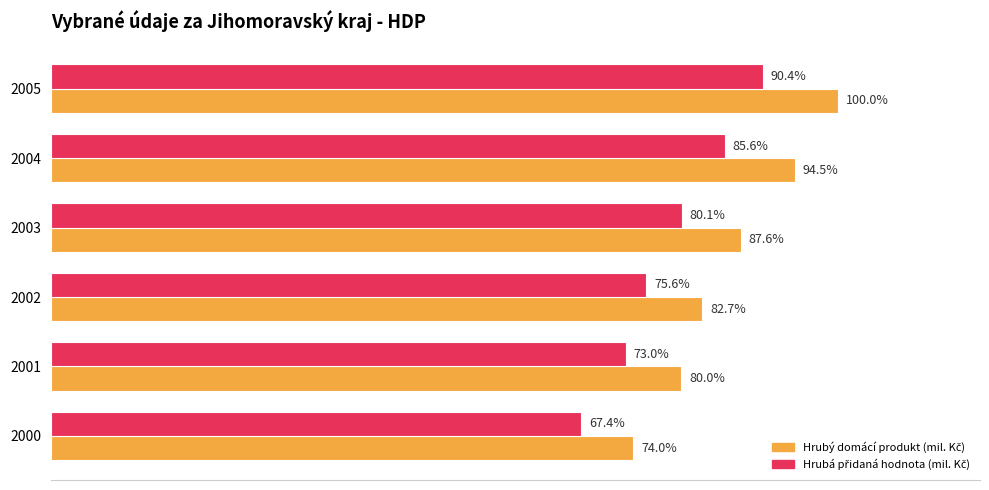

Count the Hrubá přidaná hodnota (mil. Kč) values in the range 235319 to 275653.

4